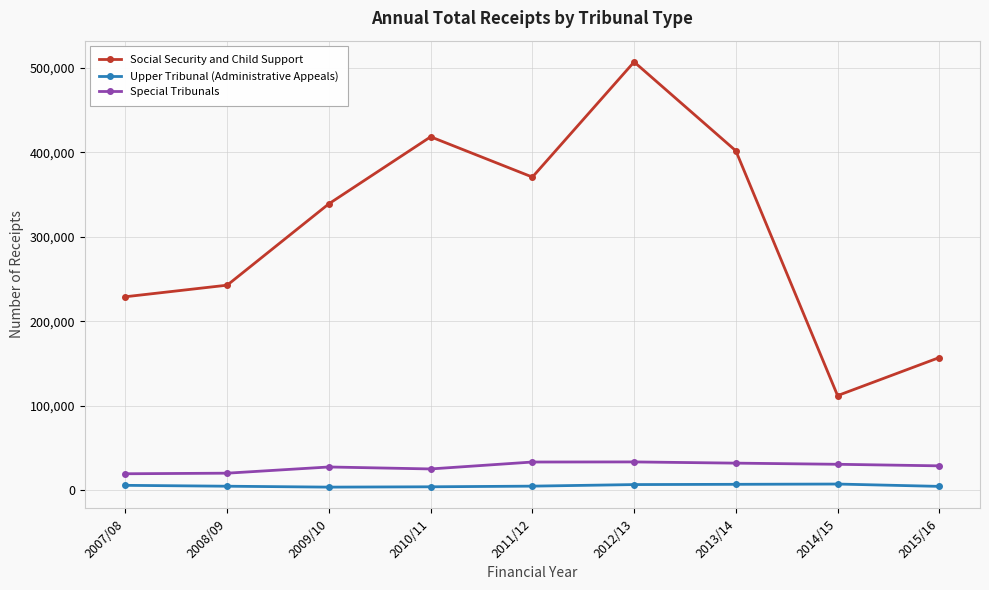

How many lines are shown in the chart?

3